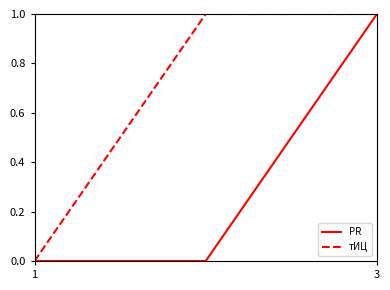

List the series in order of their overall mean, lowest first.

PR, тИЦ